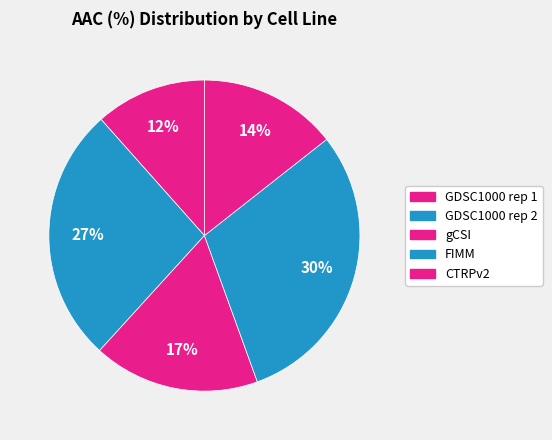

The GDSC1000 rep 1 slice represents 3% of the pie. True or false?

False